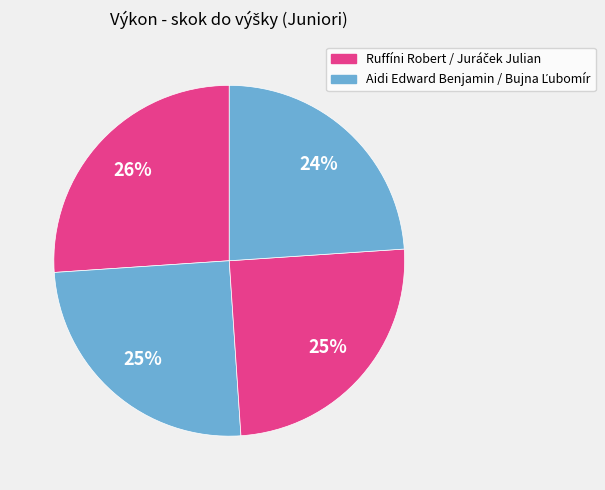

How many slices are in this pie chart?

4